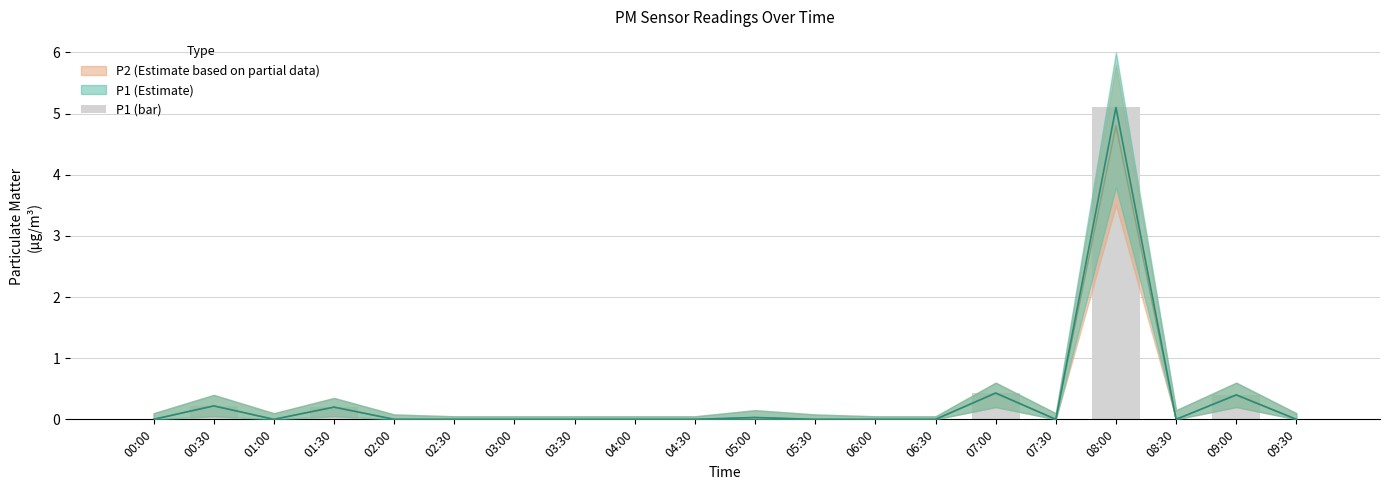

The chart shows a value of 2.9 at 04:00. True or false?

False